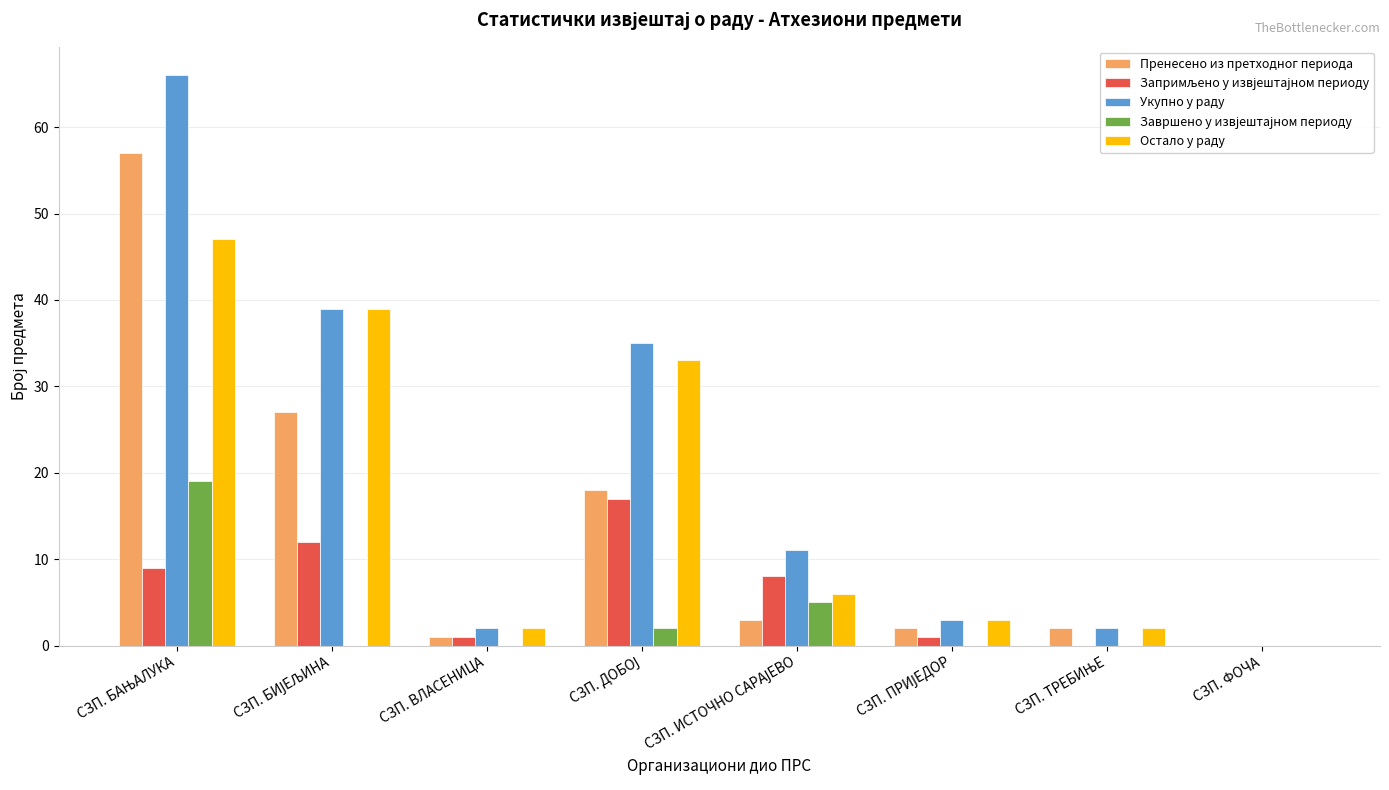

The value of Пренесено из претходног периода at СЗП. ФОЧА is 0. True or false?

True